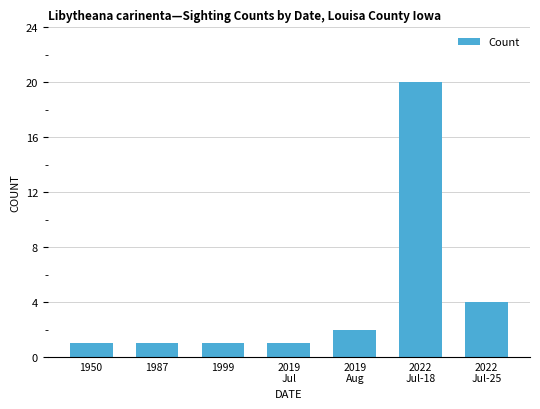

What is the greatest value displayed?

20